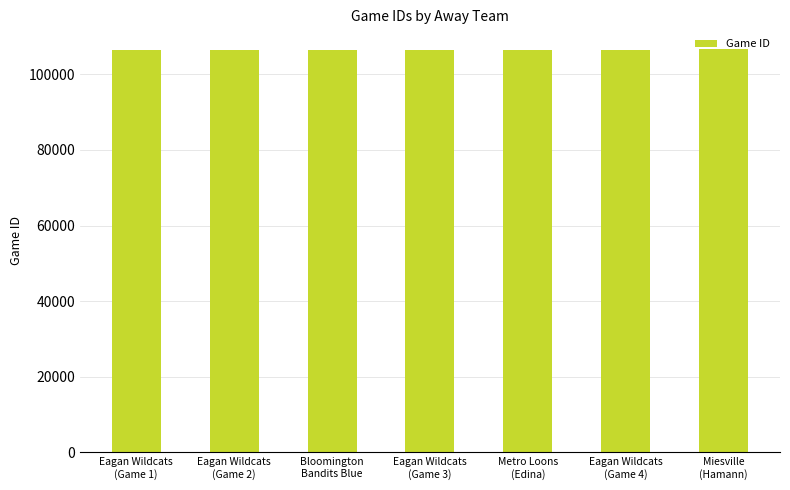

What is the sum of the values at Eagan Wildcats
(Game 3) and Eagan Wildcats
(Game 4)?

213048